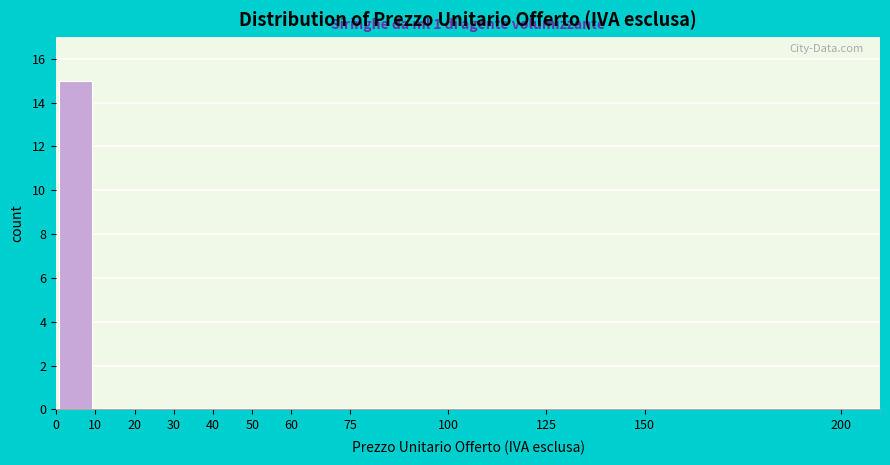

Over which range of the x-axis is the bar tallest?

0 to 10